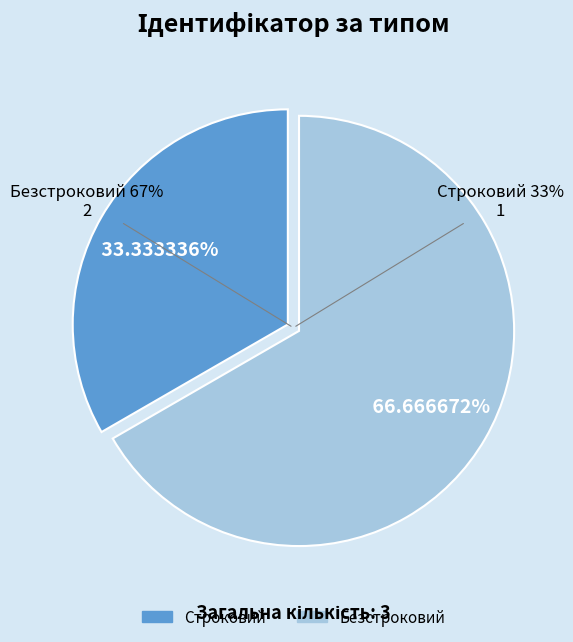

What is the change in value from Строковий to Безстроковий?

+1